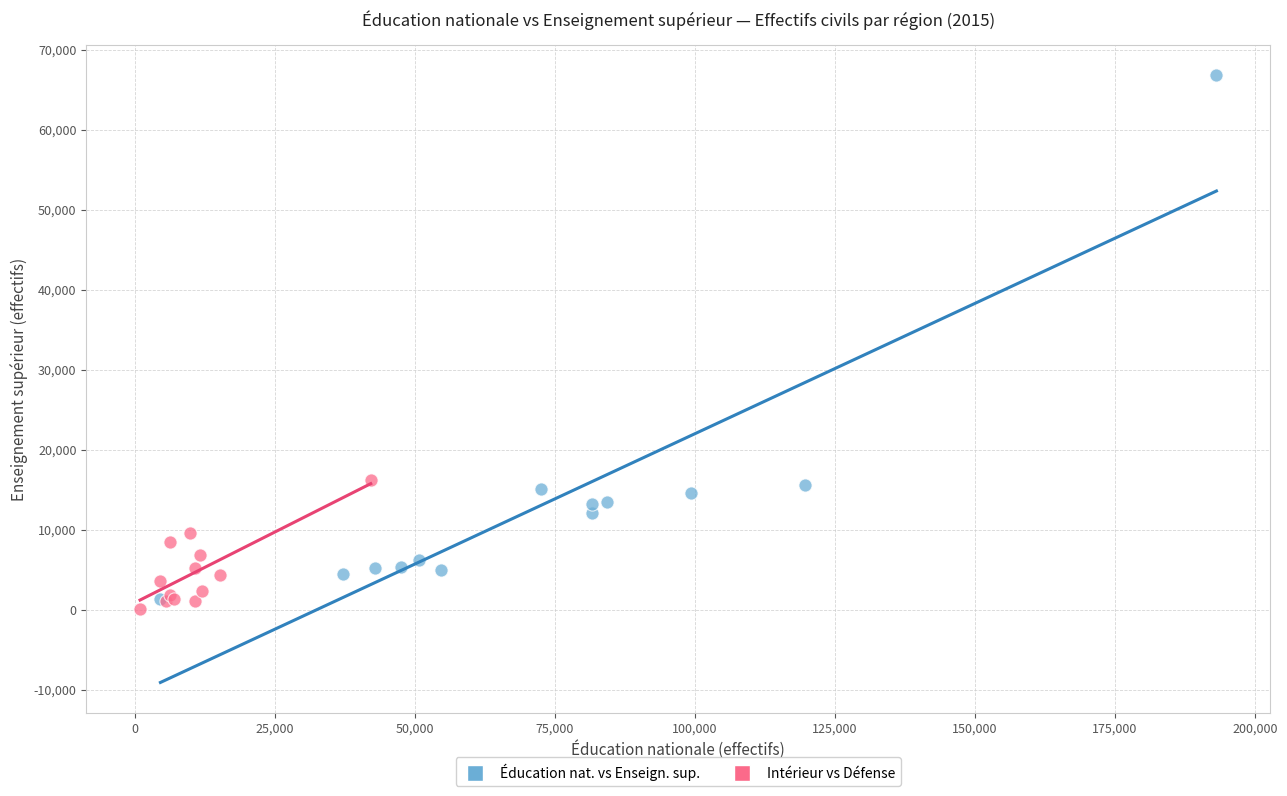

What are all the series names shown in the legend?

Éducation nat. vs Enseign. sup., Intérieur vs Défense